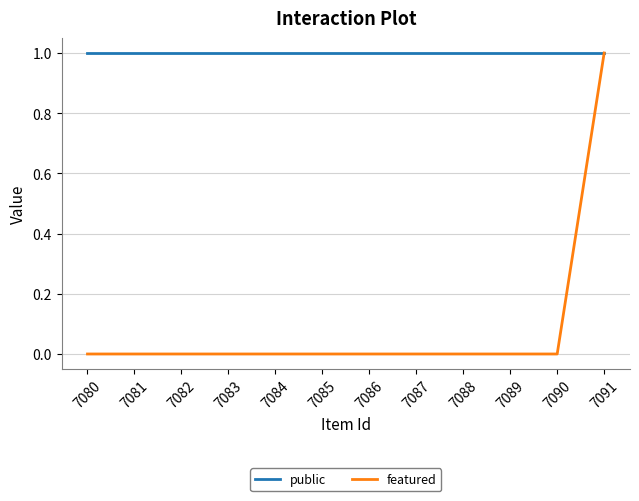

At which category is the sum across all series the highest?

7091